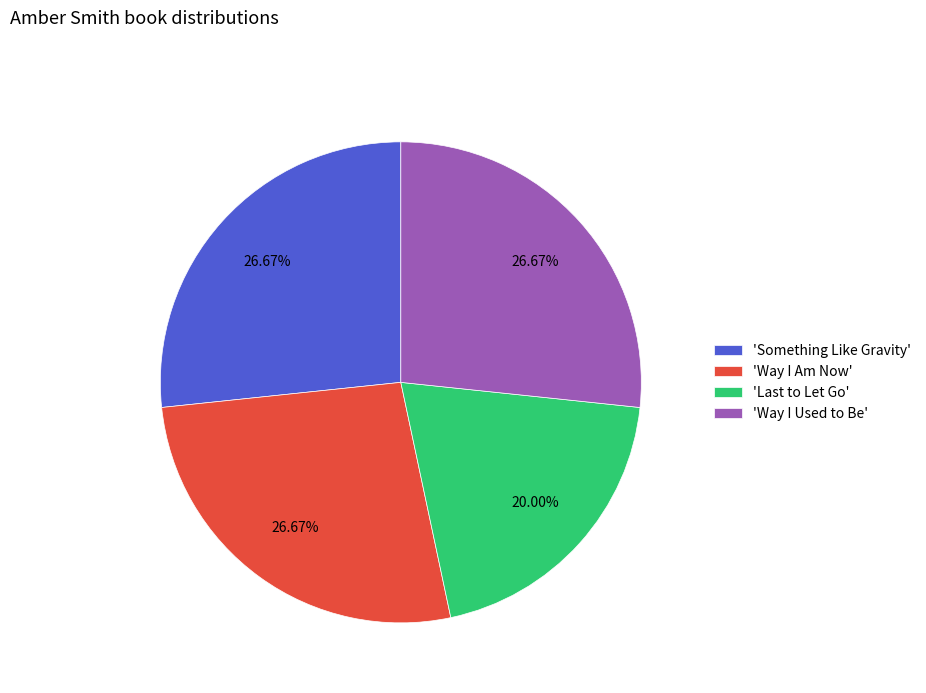

Which category has the smallest portion of the pie?

'Last to Let Go'